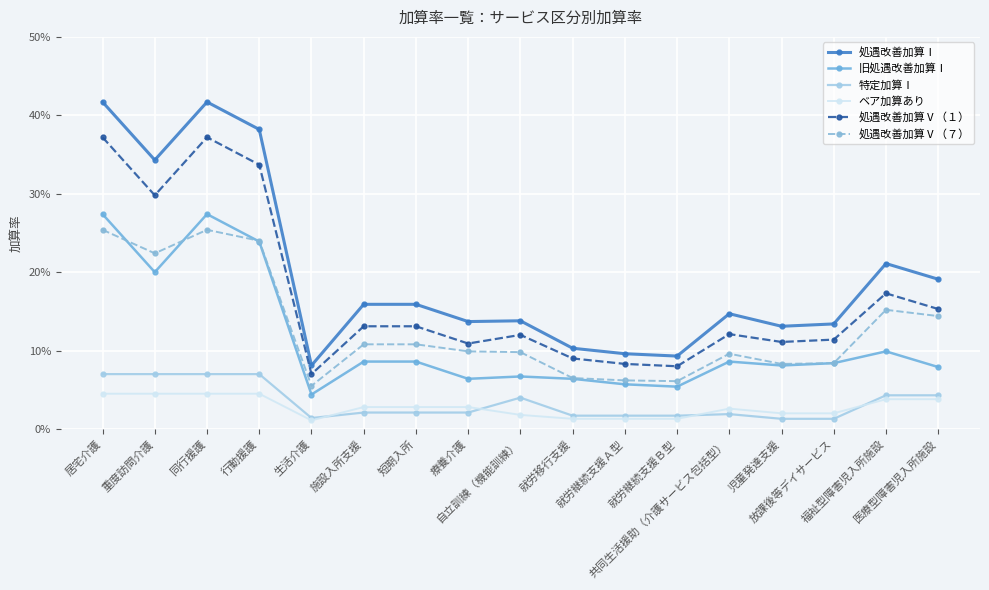

Does the chart have visible grid lines?

Yes